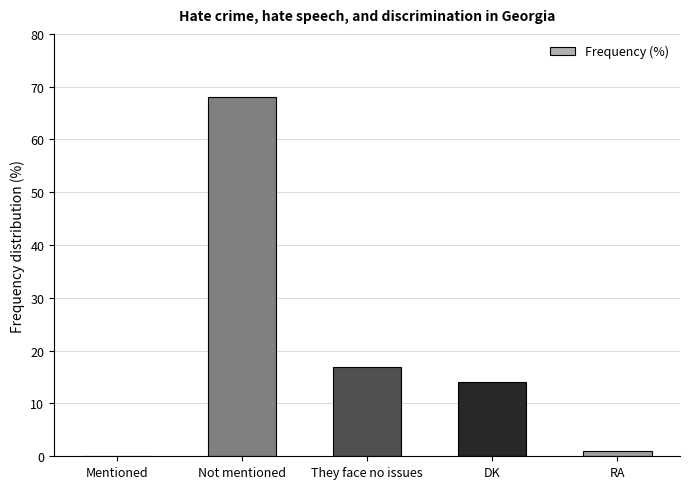

The chart shows a value of 7 at DK. True or false?

False